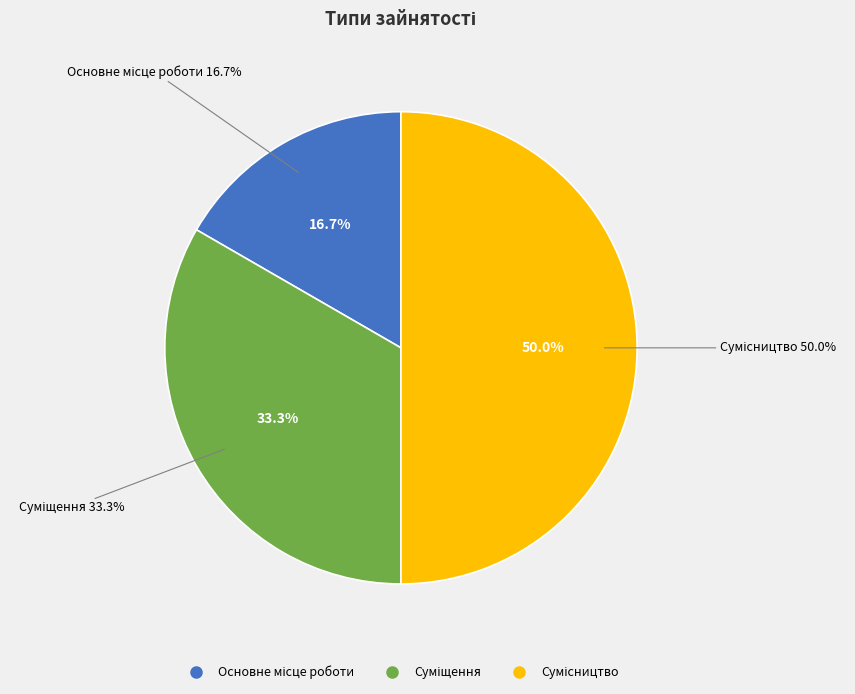

Rank the categories by value from lowest to highest.

Основне місце роботи, Суміщення, Сумісництво